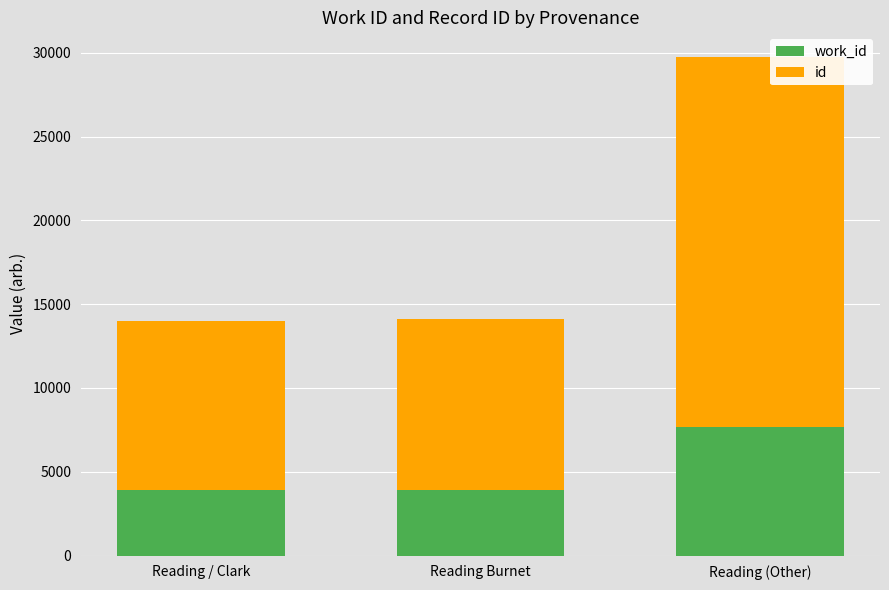

At which category is the sum across all series the highest?

Reading (Other)